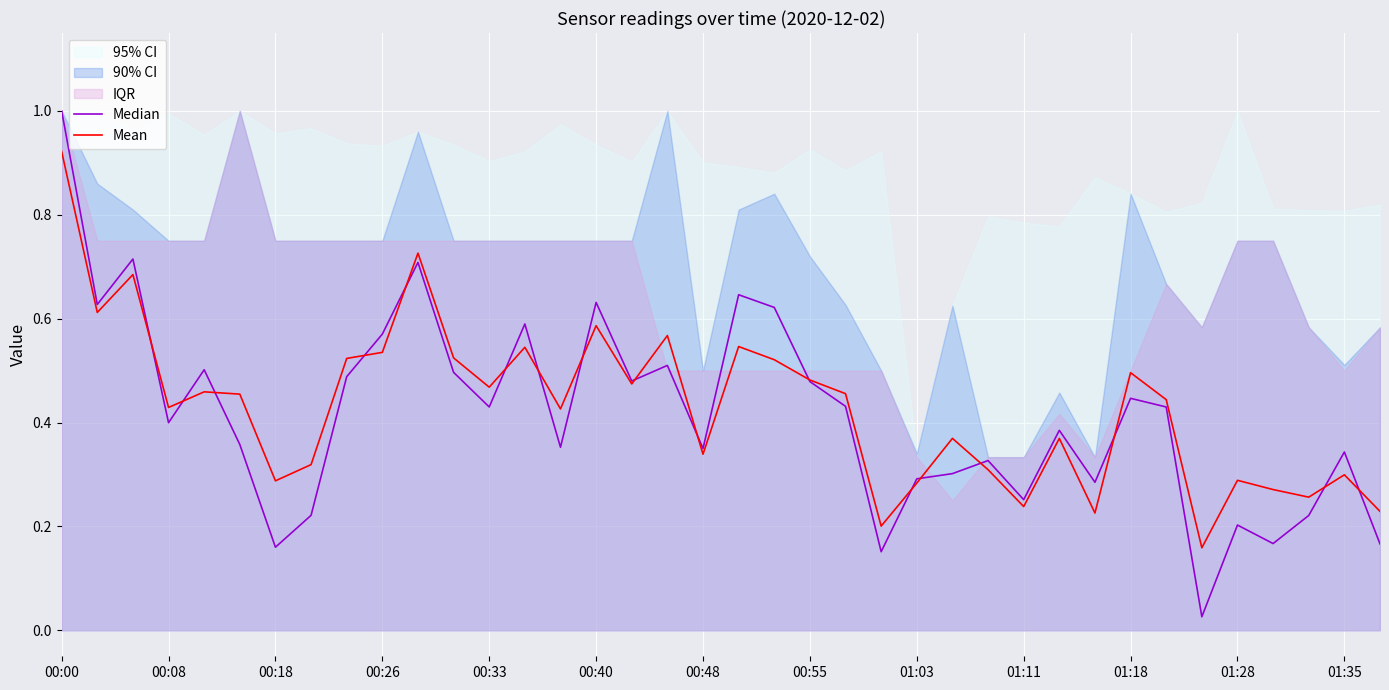

How many interior local valleys does the Median series have?

12